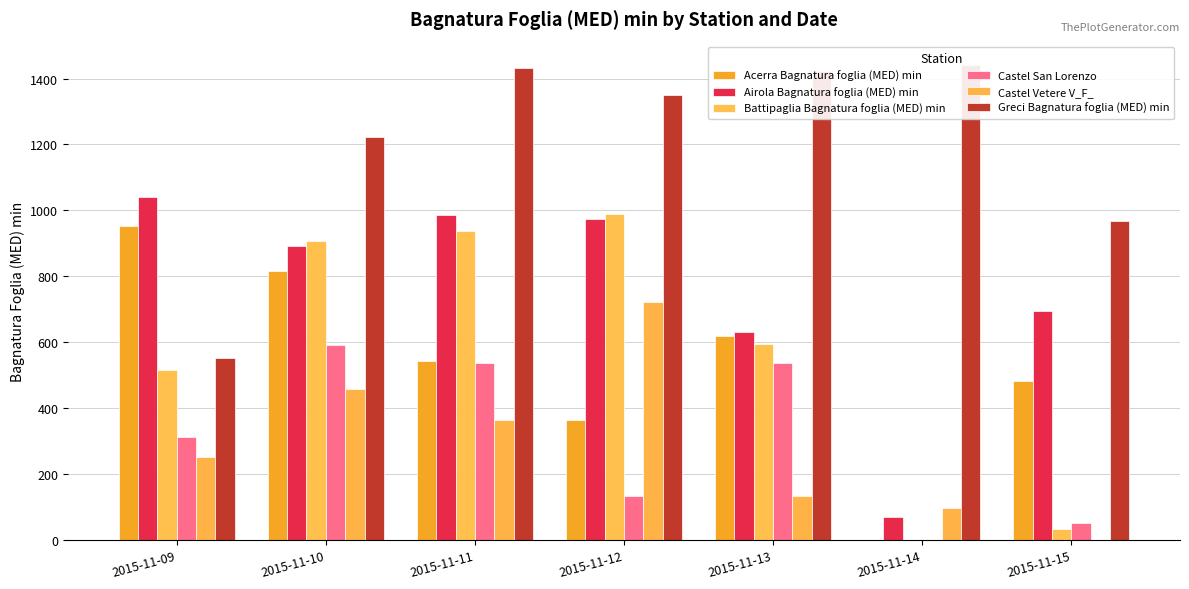

The value of Airola Bagnatura foglia (MED) min at 2015-11-14 is 70.0. True or false?

True